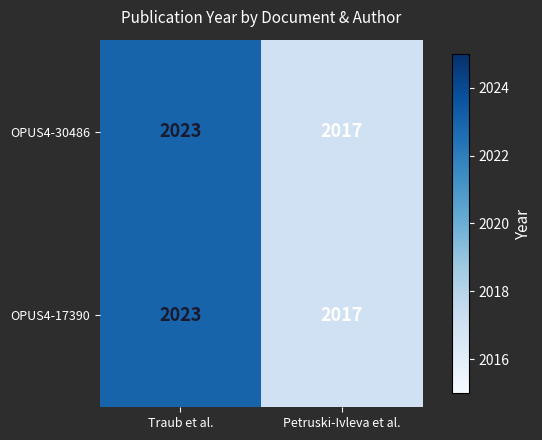

At which category is the sum across all series the highest?

Traub et al.